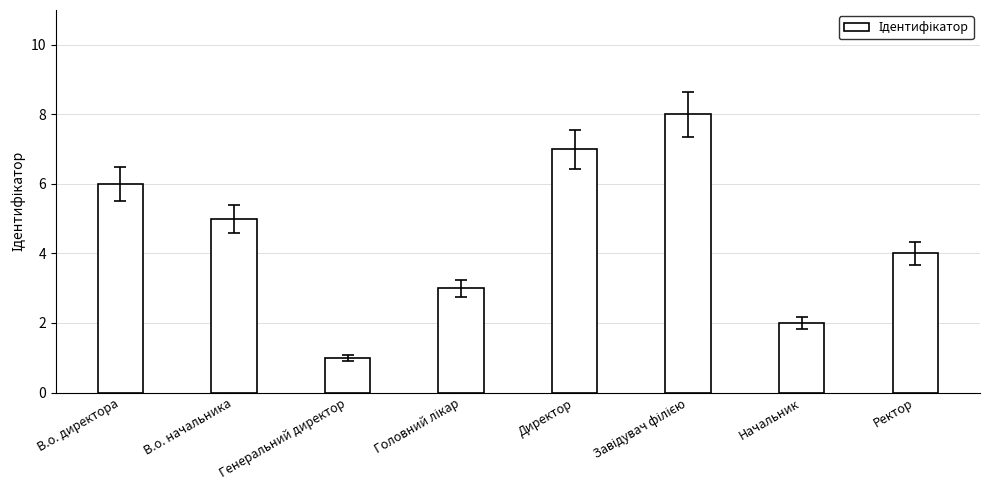

What value does the data have at В.о. директора?

6